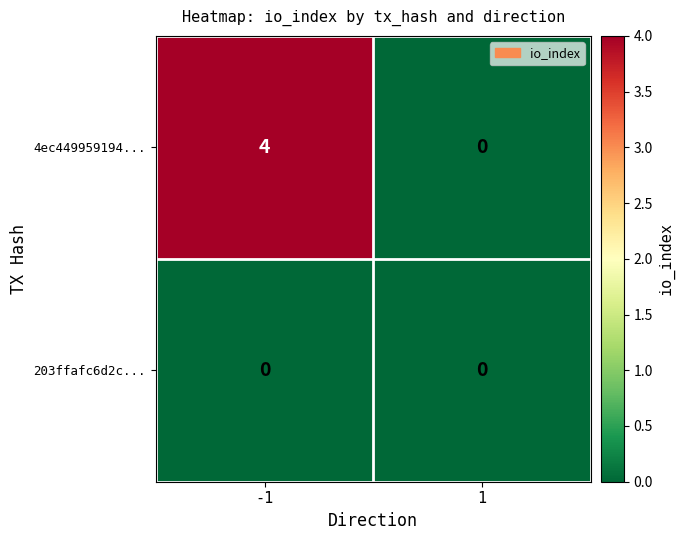

What is the maximum value shown in the chart?

4